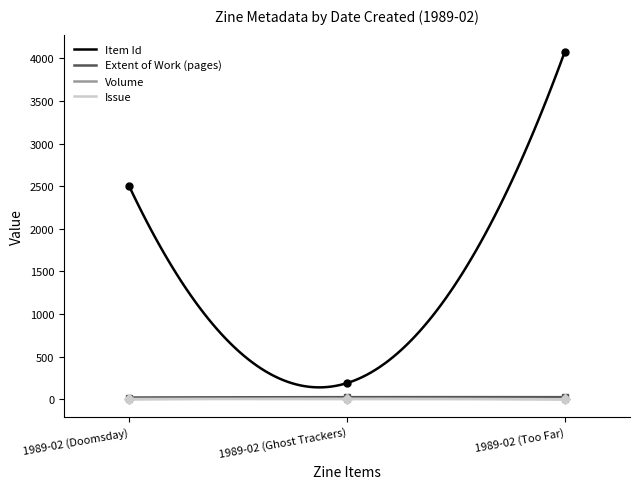

Which category has the highest value in the Item Id series?

1989-02 (Too Far)